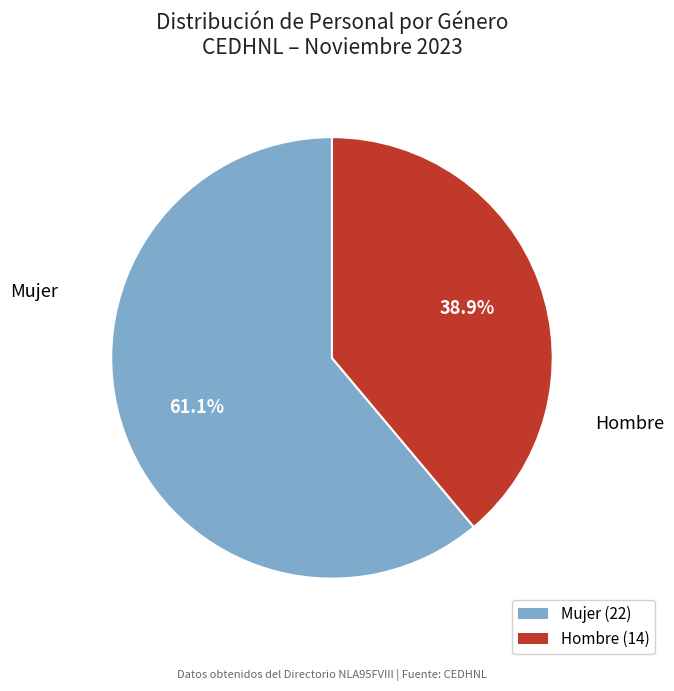

How many slices are in this pie chart?

2